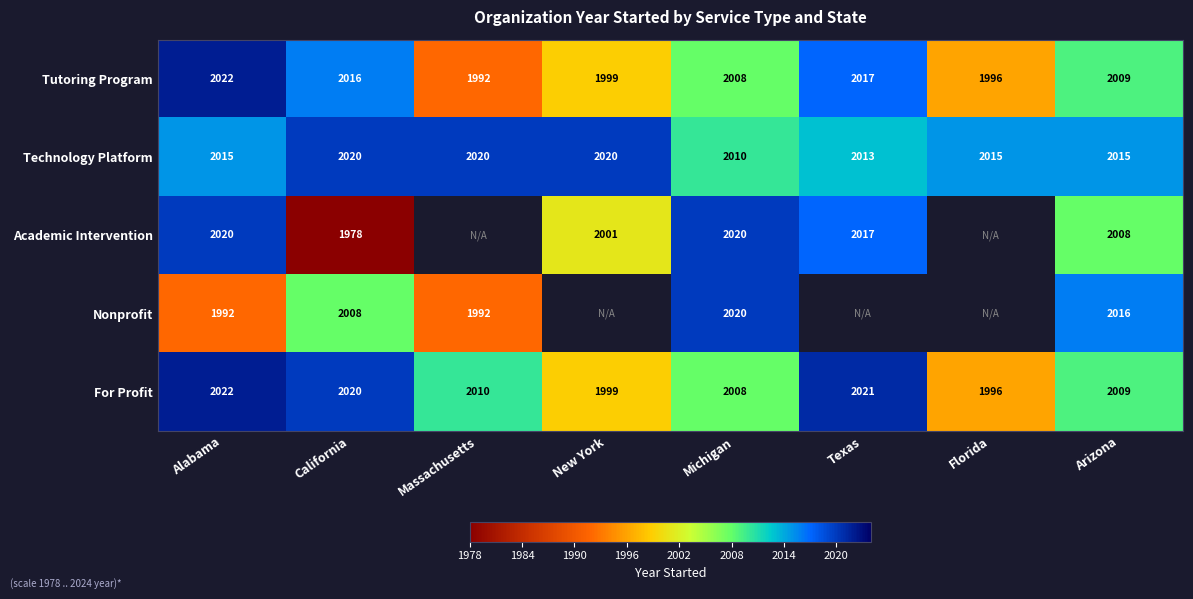

Is it true that Academic Intervention equals 2020 at Michigan?

True